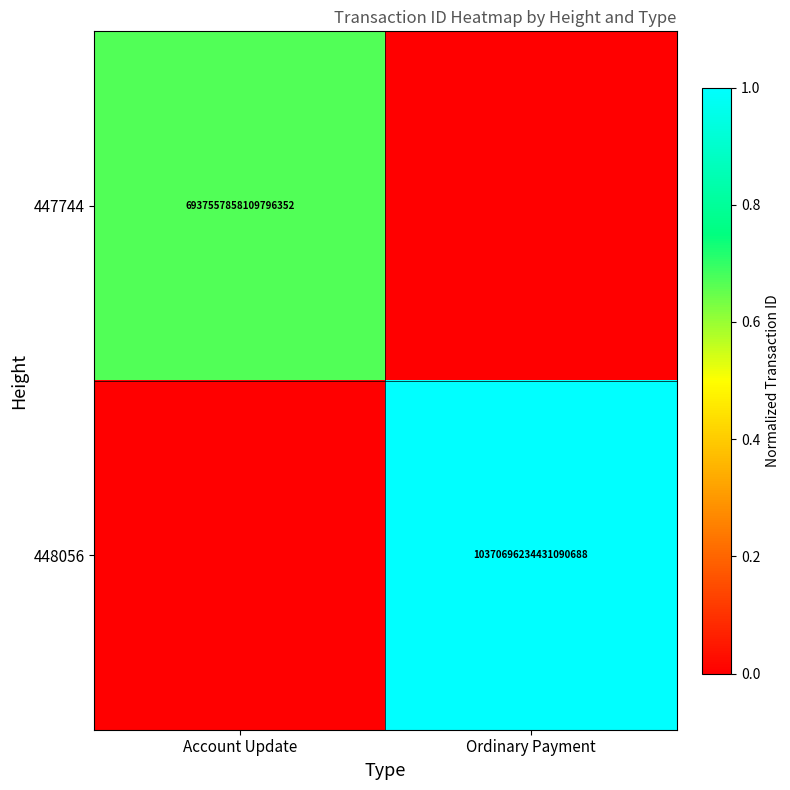

The value of 447744 at Account Update is 6937557858109796352. True or false?

True